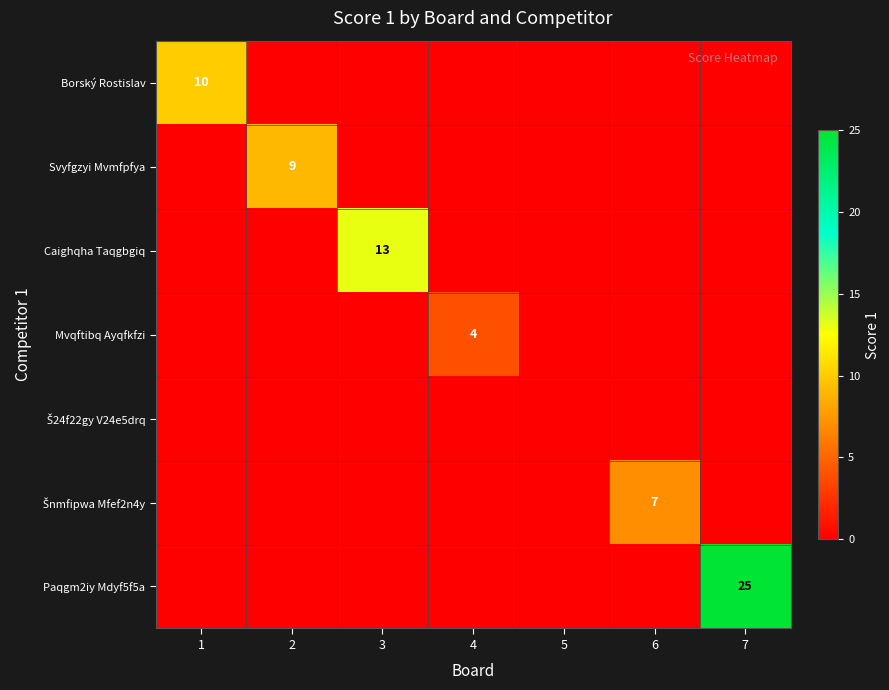

Is it true that Mvqftibq Ayqfkfzi equals 4 at 4?

True